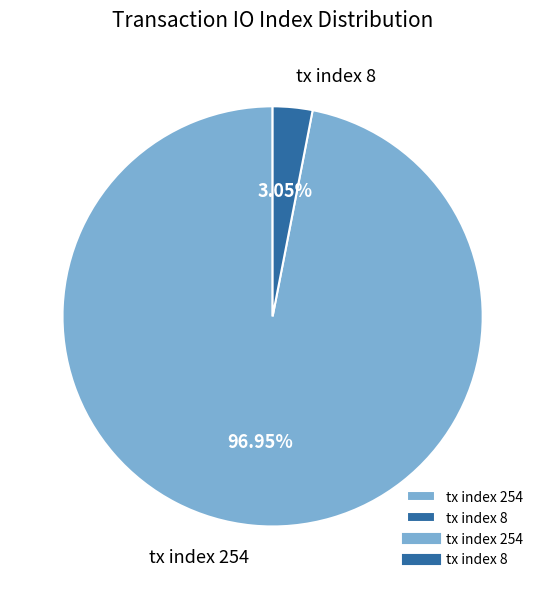

Which has a higher value, tx index 8 or tx index 254?

tx index 254